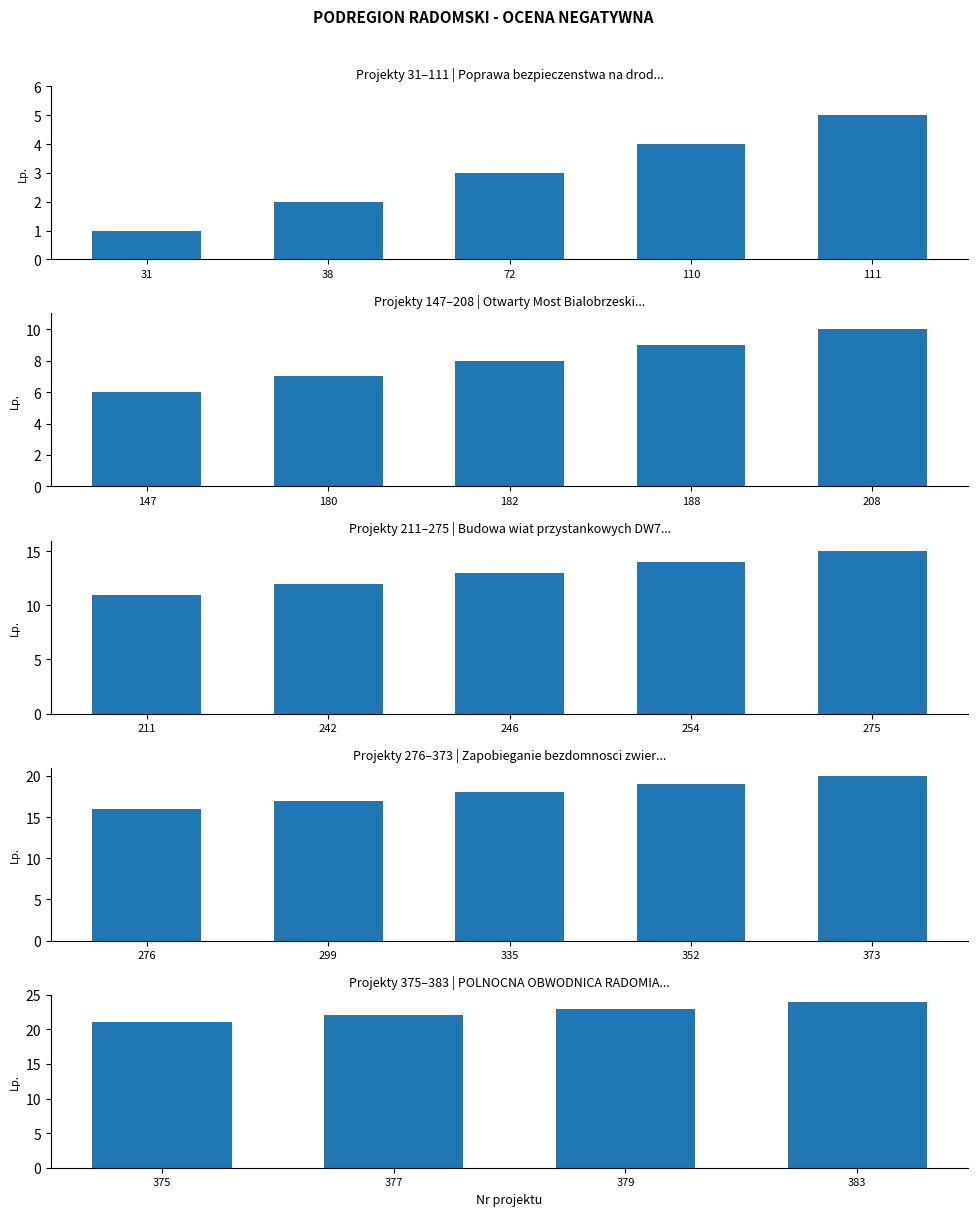

Are the bars grouped side by side (vs. stacked)?

No